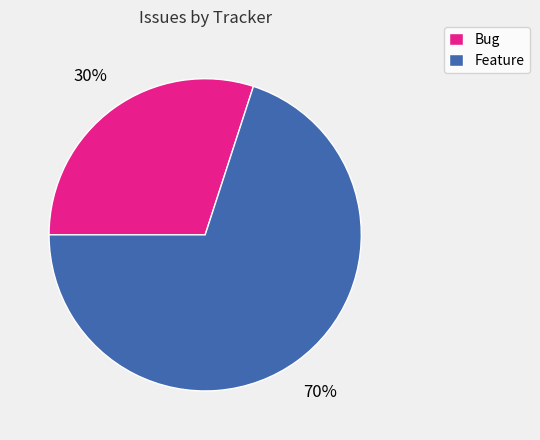

What is the ratio of the value at Bug to the value at Feature?

0.4